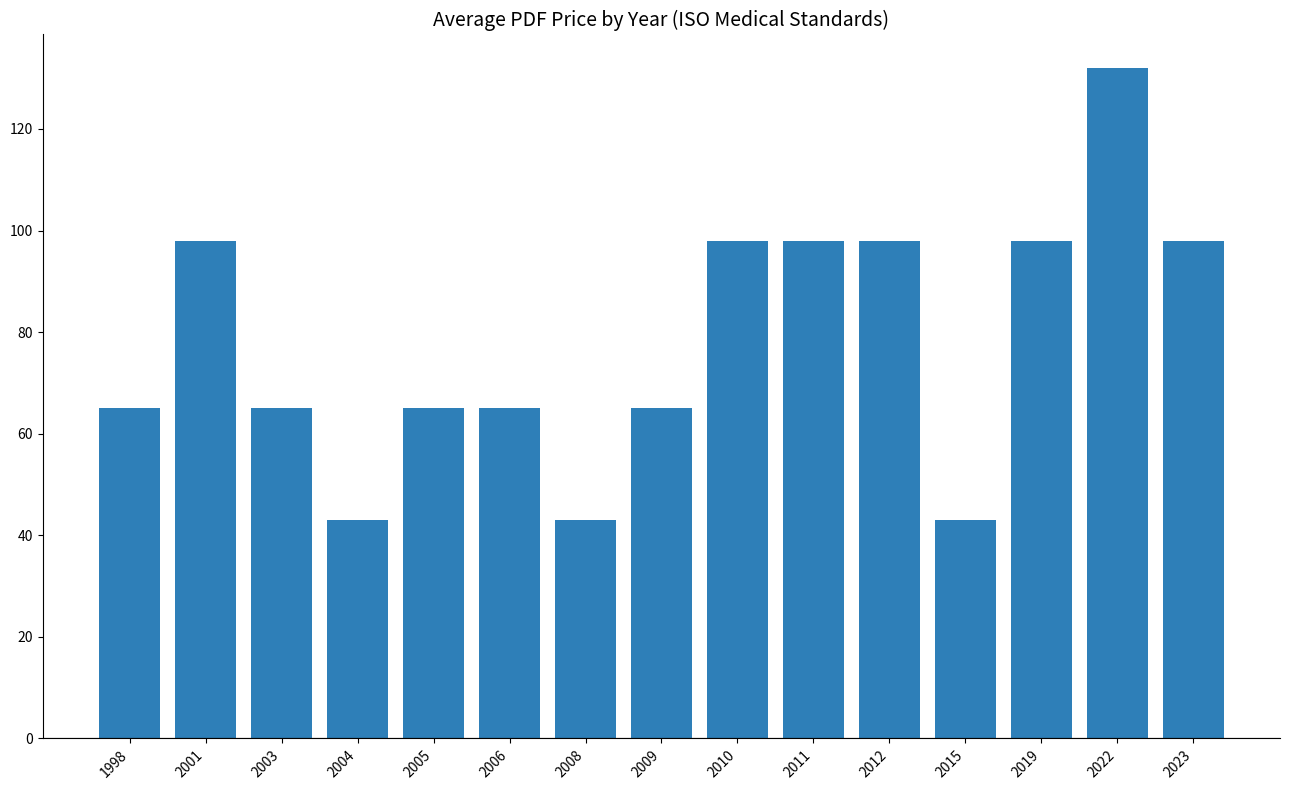

Does the chart contain any negative values?

No